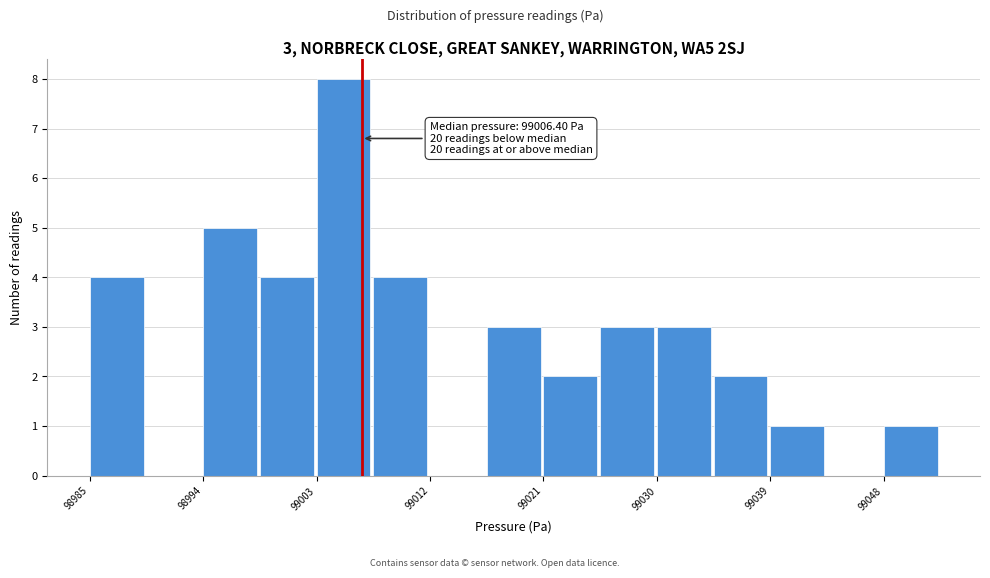

Which range on the x-axis has the tallest bar?

99003 to 99007